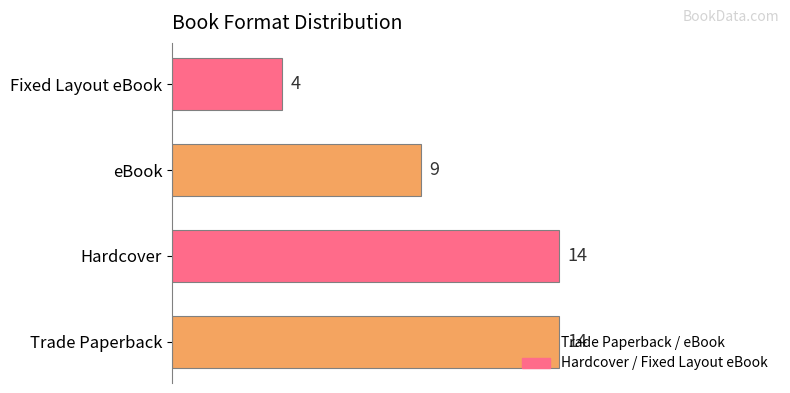

What is the average value?

10